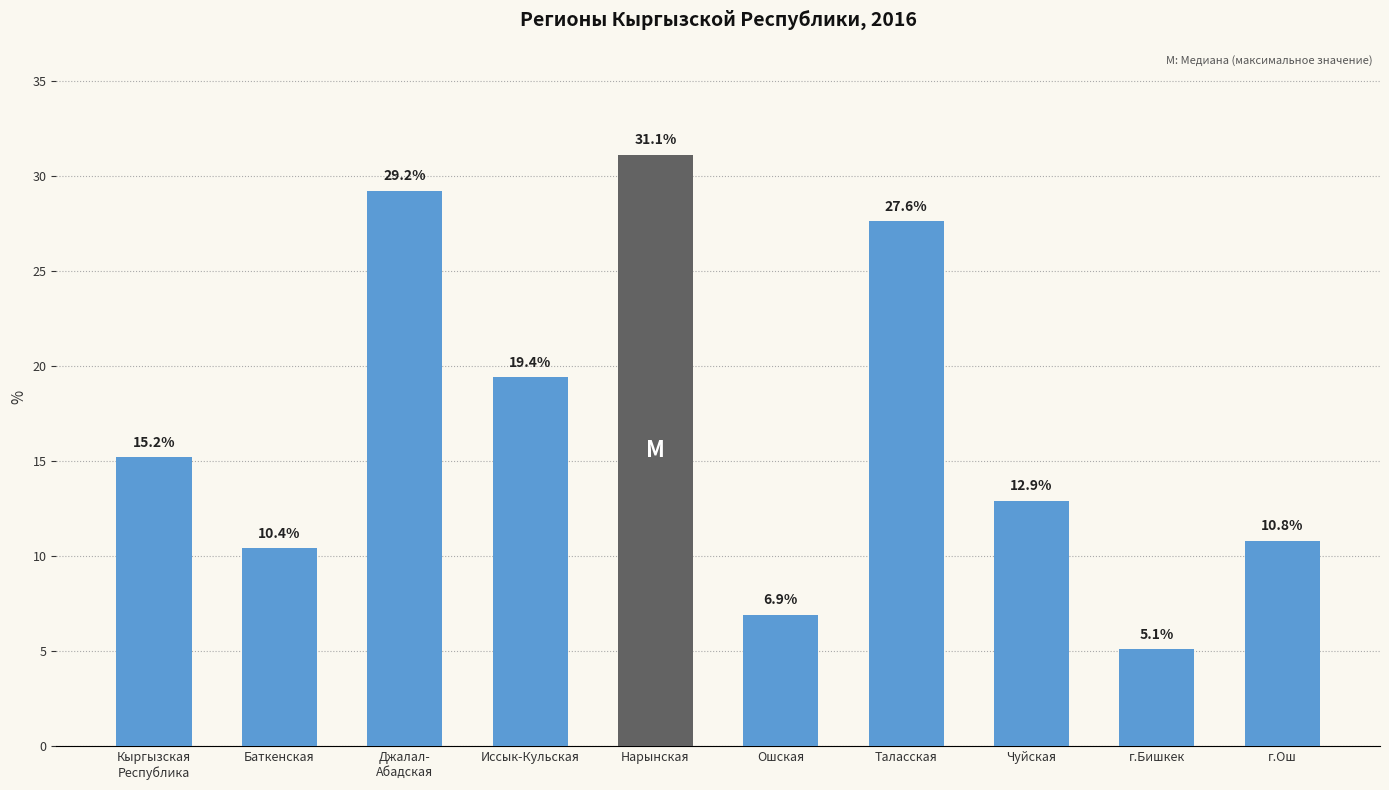

What is the difference between the maximum and minimum values?

26.0